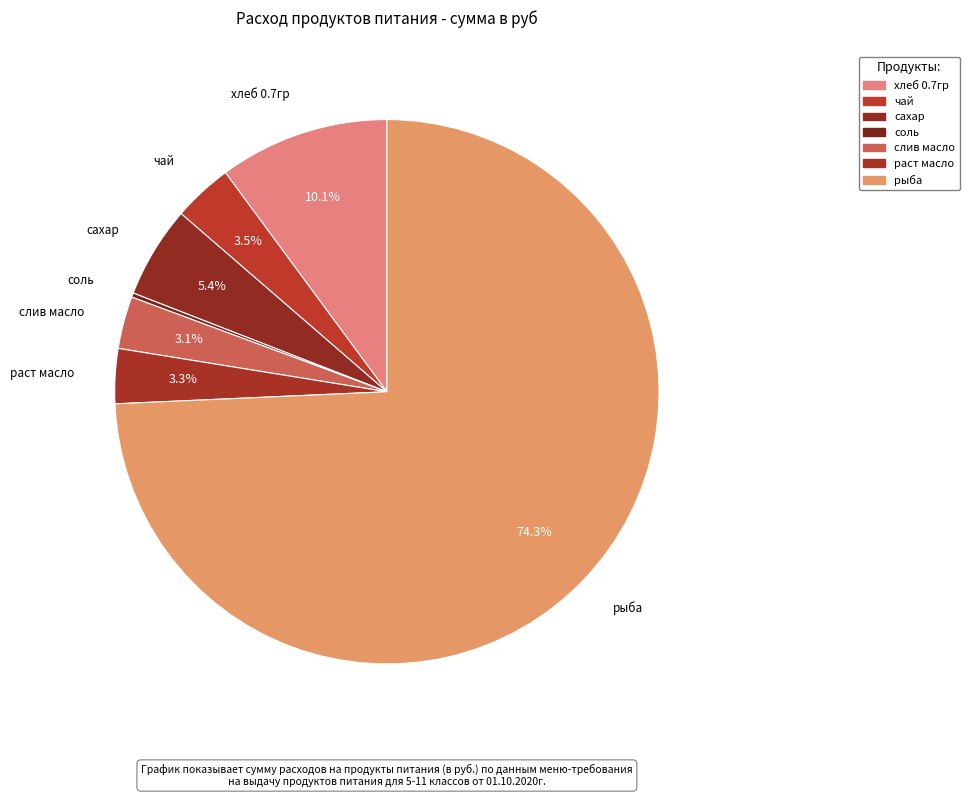

What percentage do чай and соль together represent?

3.8%